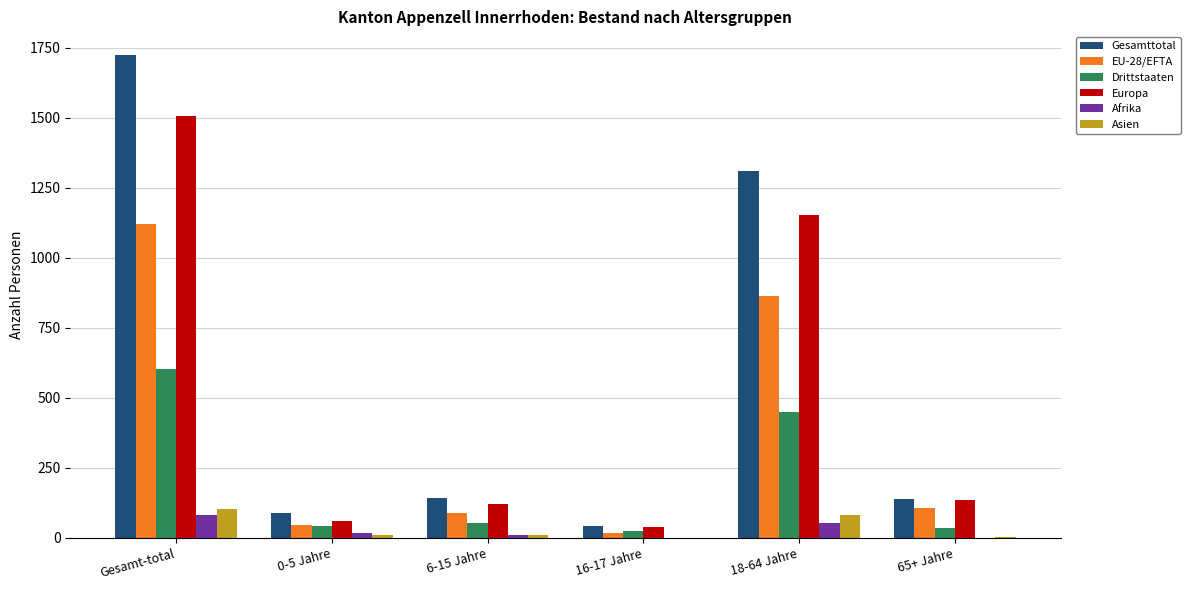

Which category has the highest value in the EU-28/EFTA series?

Gesamt-total